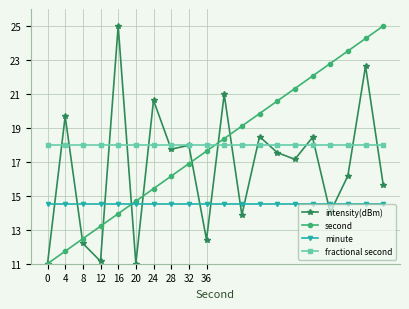

At how many categories does at least one series exceed 24?

3